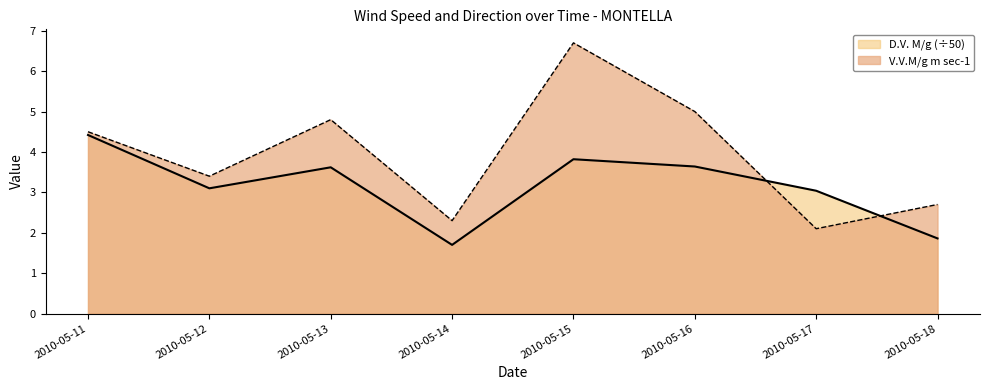

What is the average value of the D.V. M/g series?

3.1